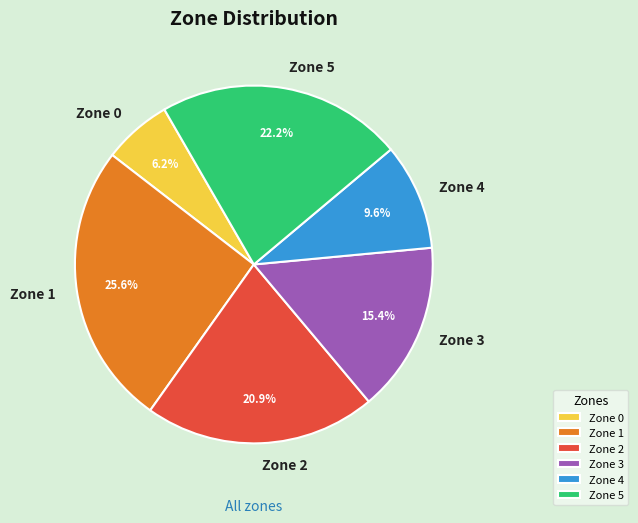

To the nearest percent, what is the combined percentage of Zone 5 and Zone 4?

32%